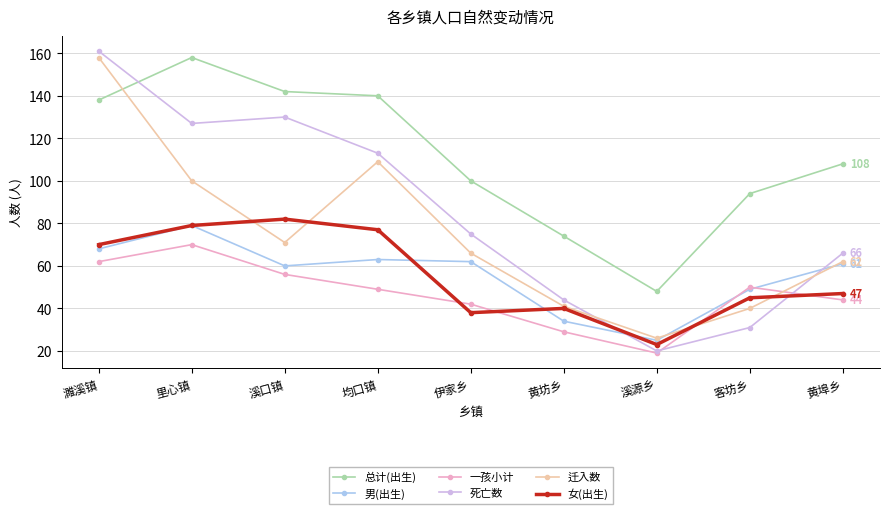

Count the number of data series in this chart.

6